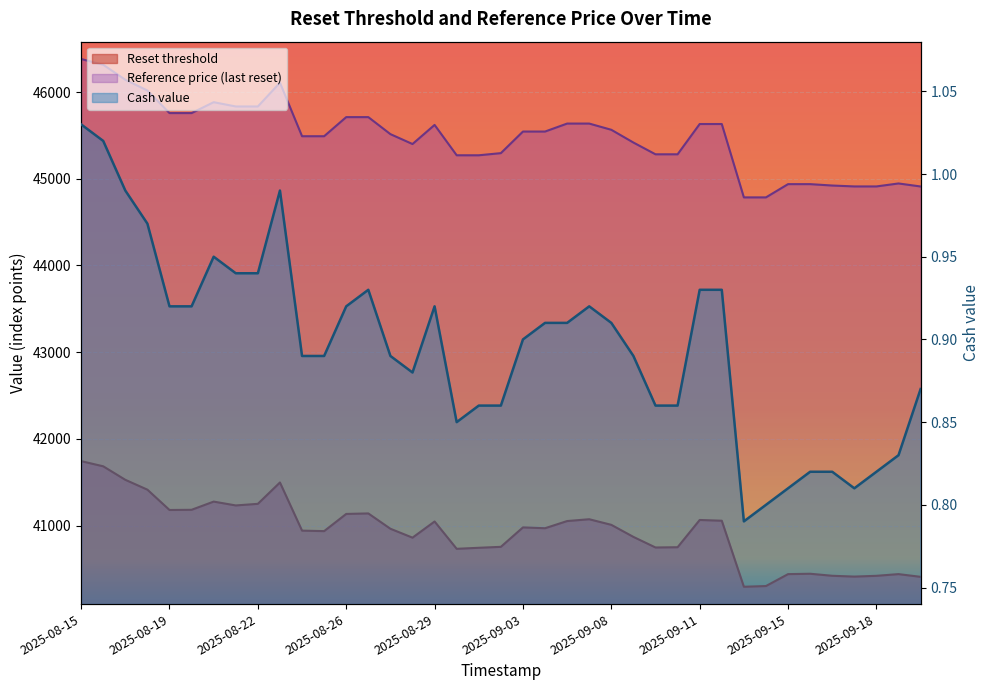

What are all the series names shown in the legend?

Reset threshold, Reference price, Cash value